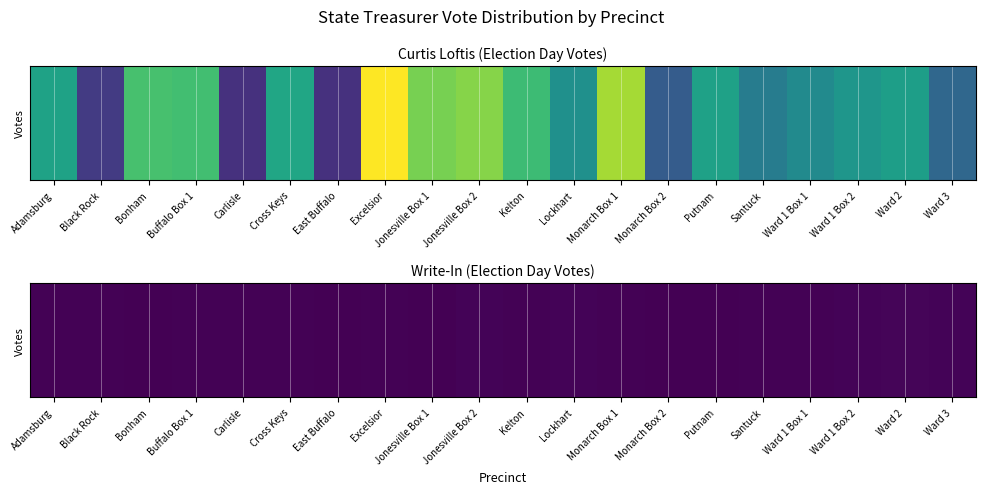

Which category has the highest value across all series?

Ward 2